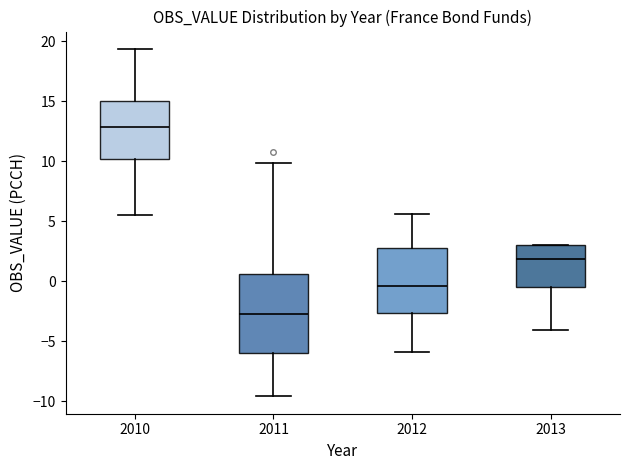

Reading left to right, read every box against the y-axis: the position of its median line, the range the box covers, and the ends of its whiskers. The values are not printed on the chart, so give them approximately, as read against the axis.

2010: median 13.0, box 10.0 to 15.0, whiskers 5.5 to 19.5
2011: median -2.5, box -6.0 to 0.5, whiskers -9.5 to 10.0
2012: median -0.5, box -2.5 to 3.0, whiskers -6.0 to 5.5
2013: median 2.0, box -0.5 to 3.0, whiskers -4.0 to 3.0